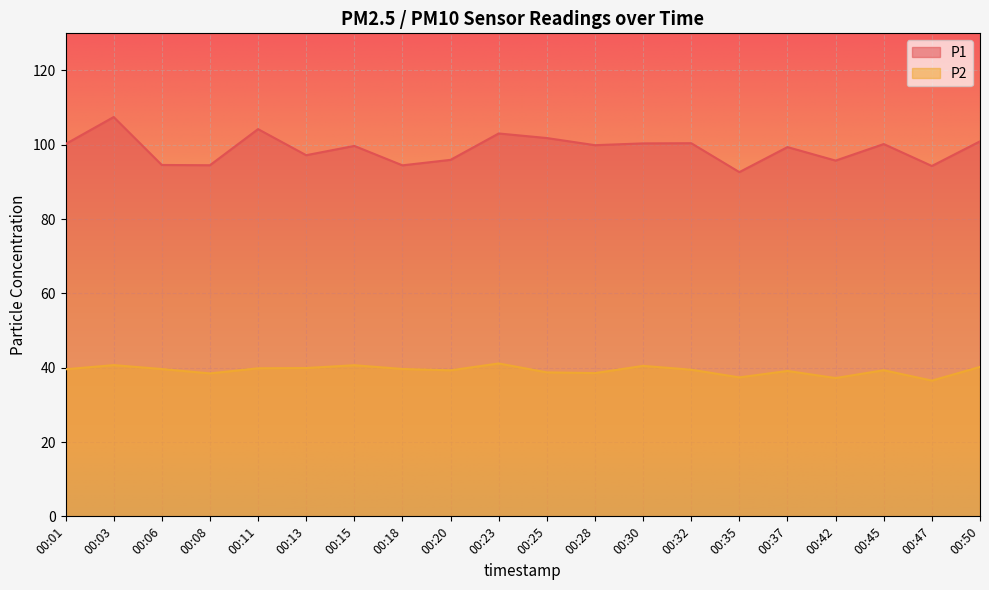

Which category has the highest value in the P2 series?

00:23